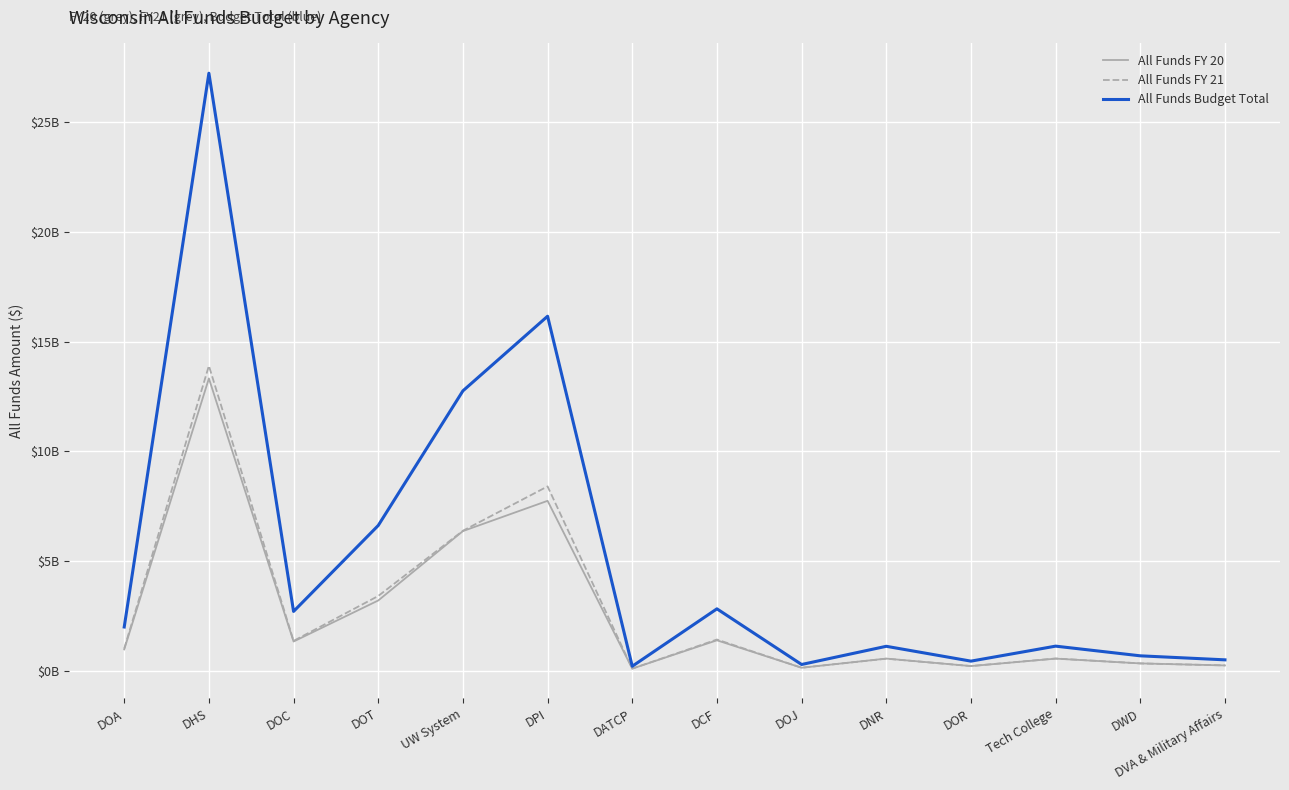

Does the chart display data point markers on the line(s)?

No